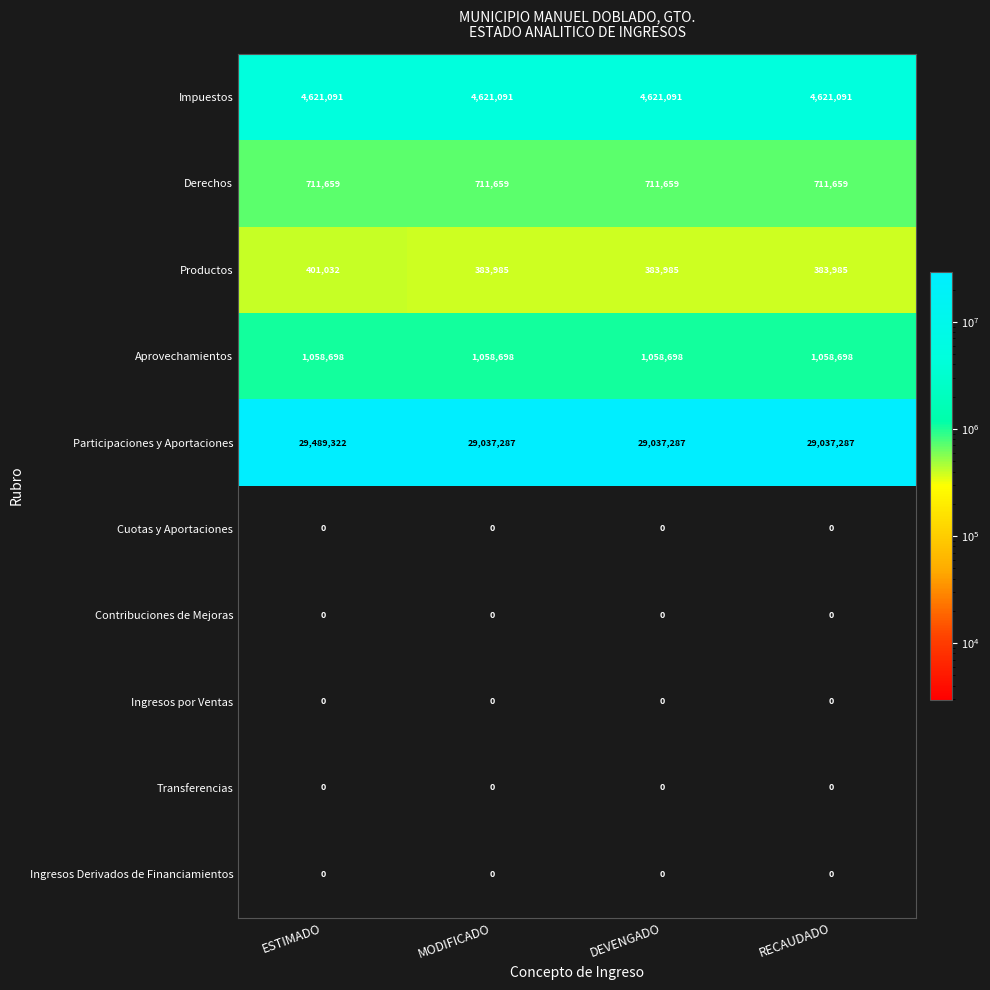

Count the Participaciones y Aportaciones values in the range 29037287 to 29489322.

4